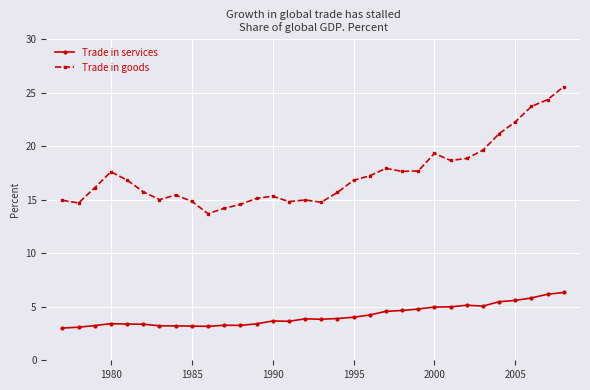

What is the minimum value shown in the chart?

3.0